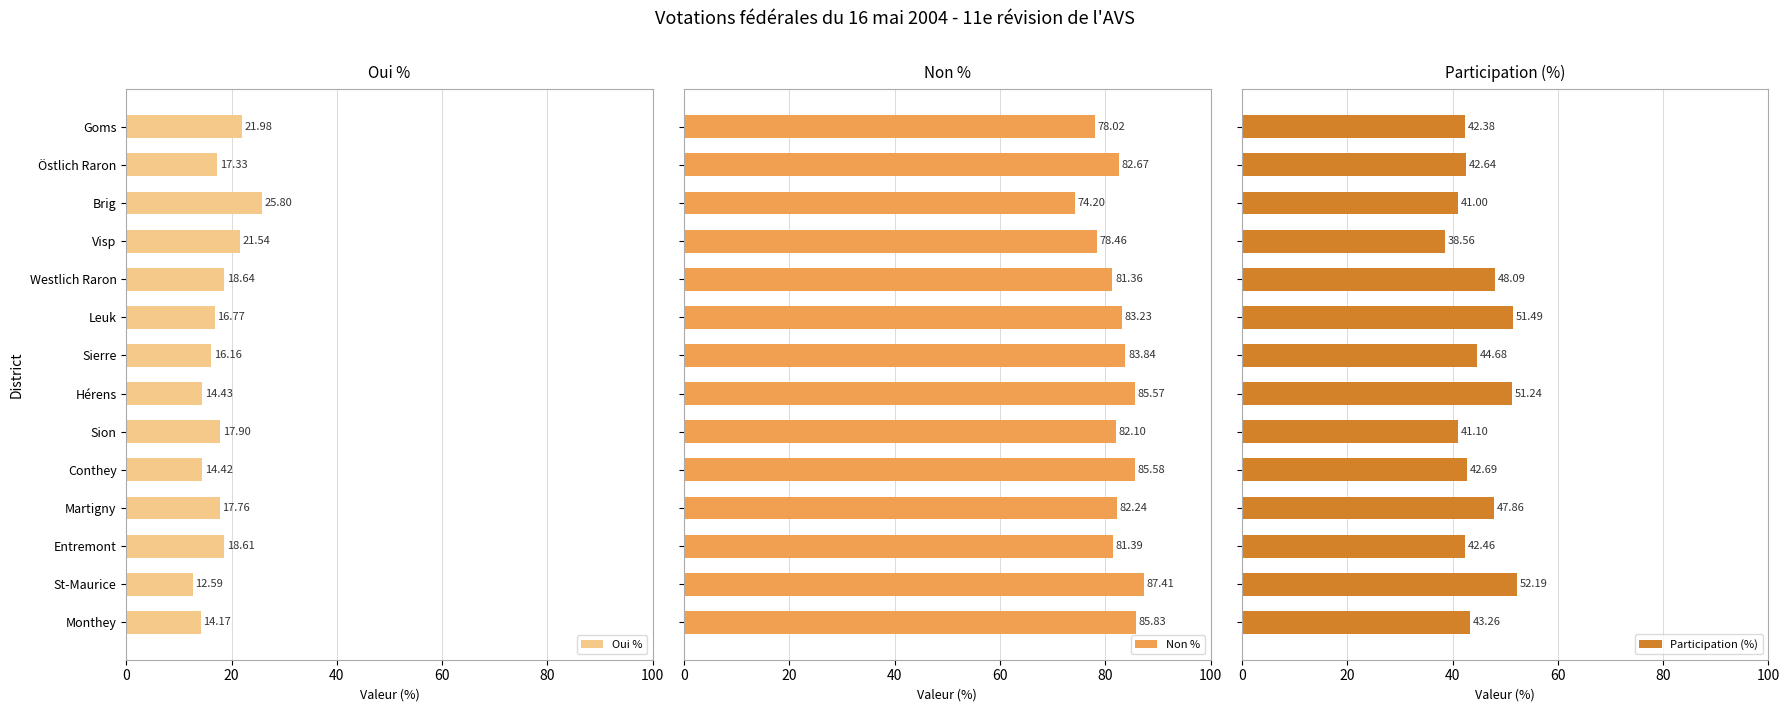

Which series has the largest total across all categories?

Non %